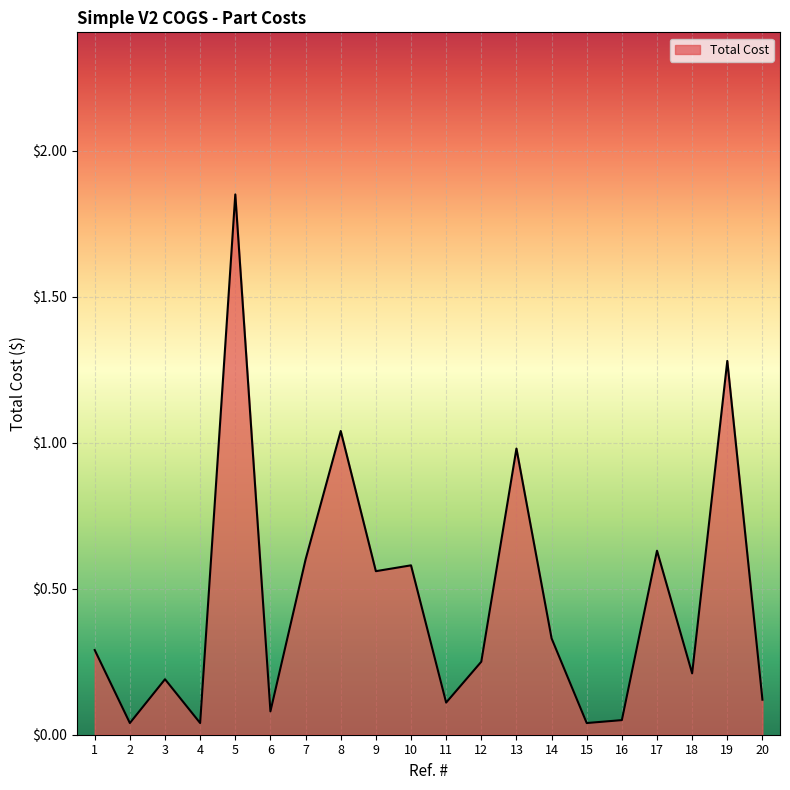

True or false: there are more than 2 points higher than both neighbors.

True